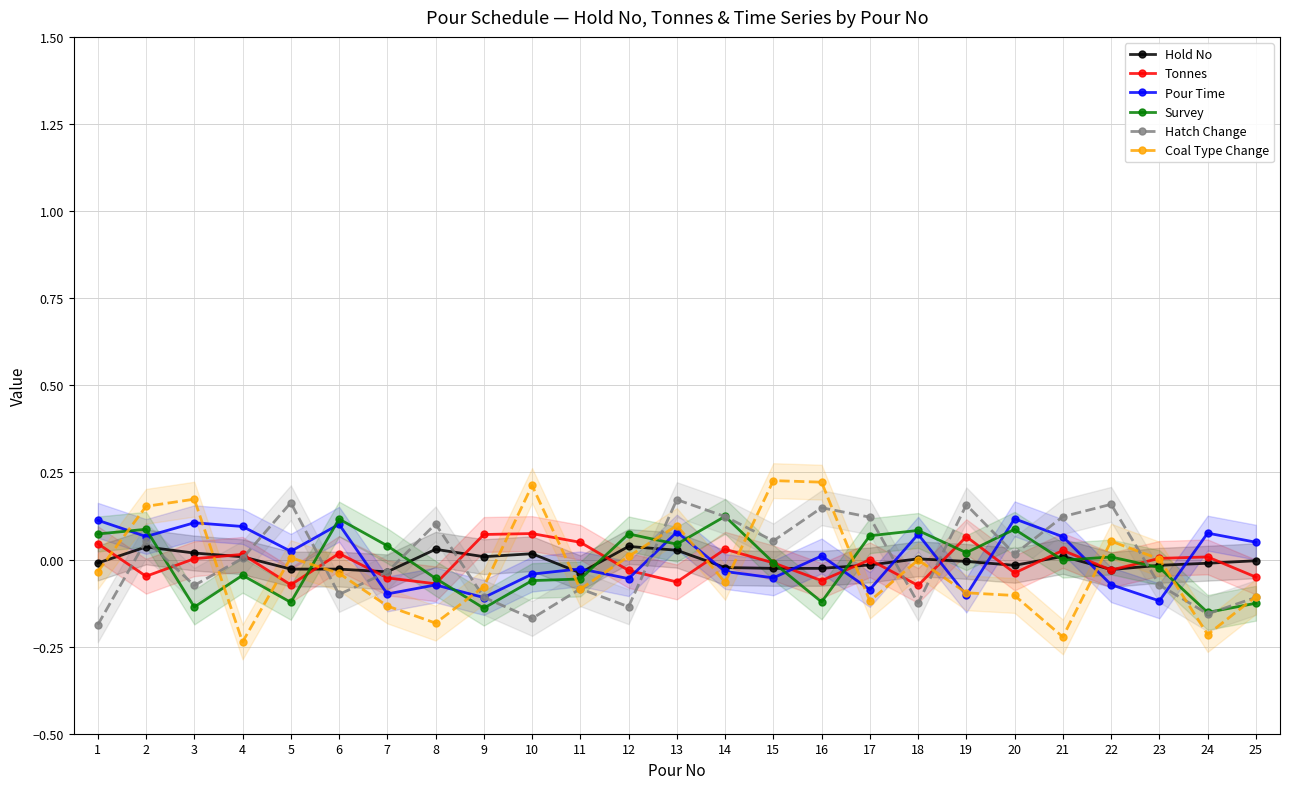

How many distinct data groups are displayed?

6